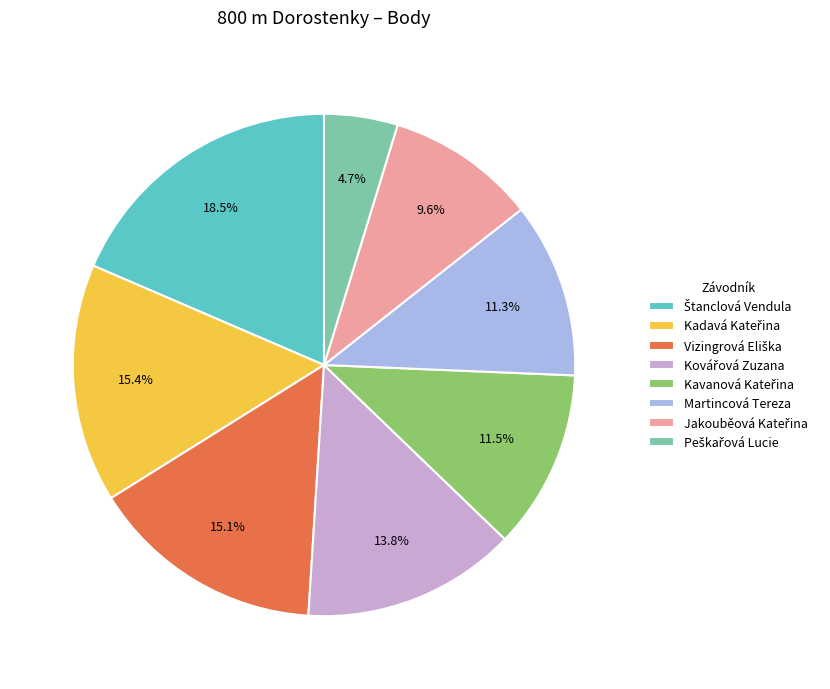

True or false: Martincová Tereza accounts for 2% of the total.

False